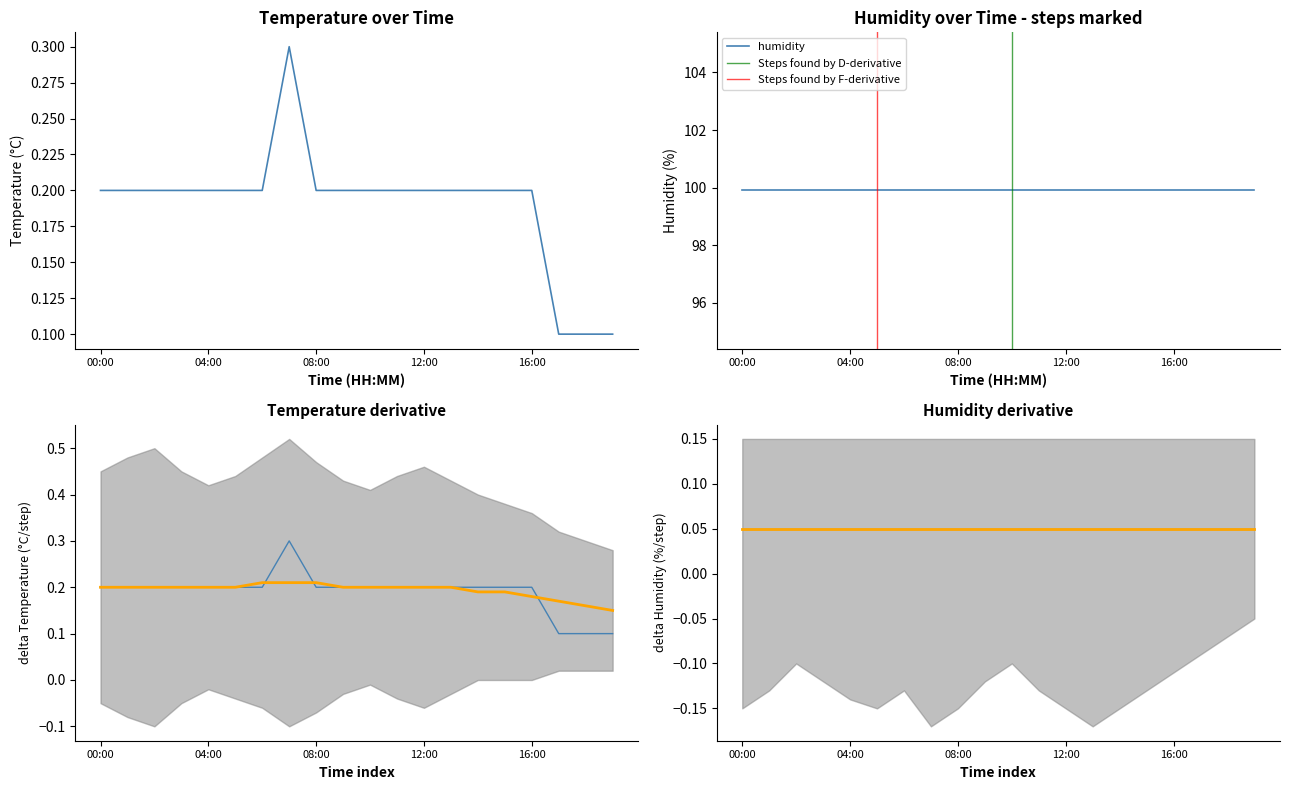

What is the sum of the values at 09:00 and 08:00?

0.4